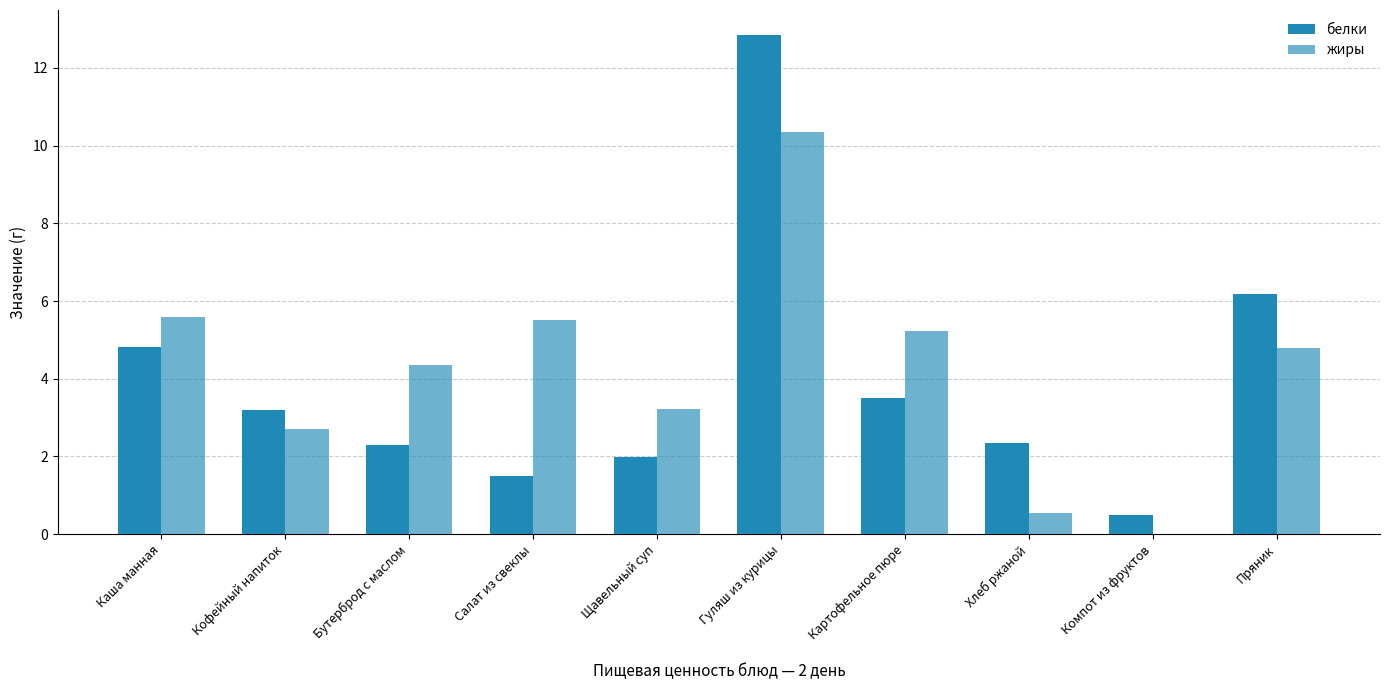

How many data points in жиры are above 4?

6